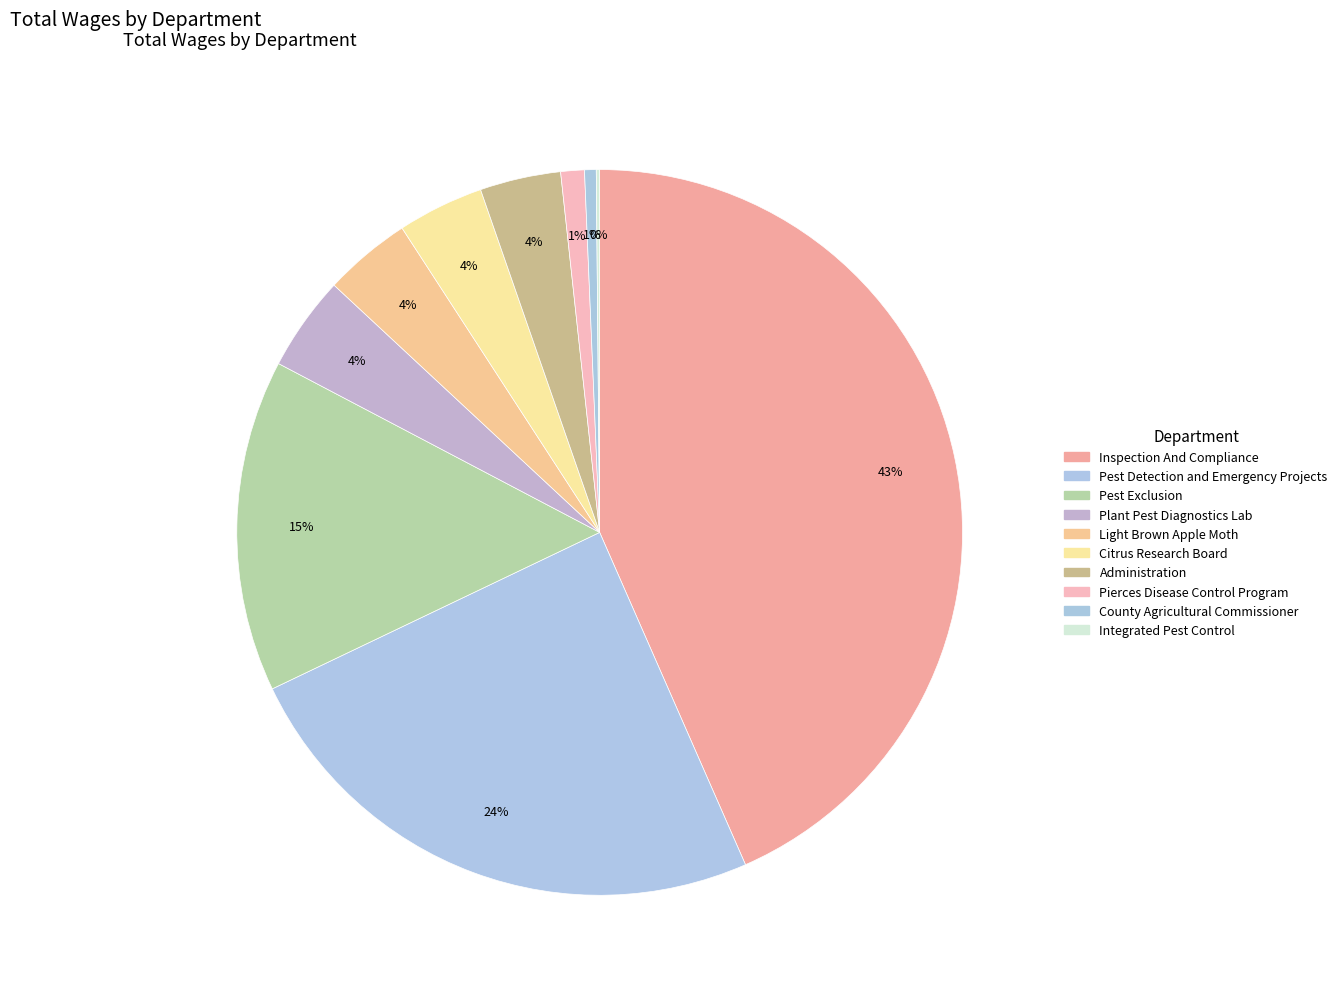

Do Light Brown Apple Moth and Pierces Disease Control Program together represent more than half of the pie?

No